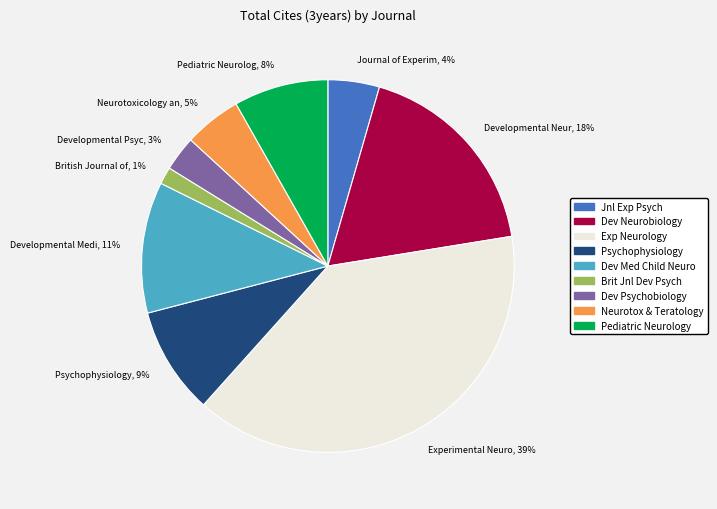

To the nearest percent, what is the average slice percentage?

11%